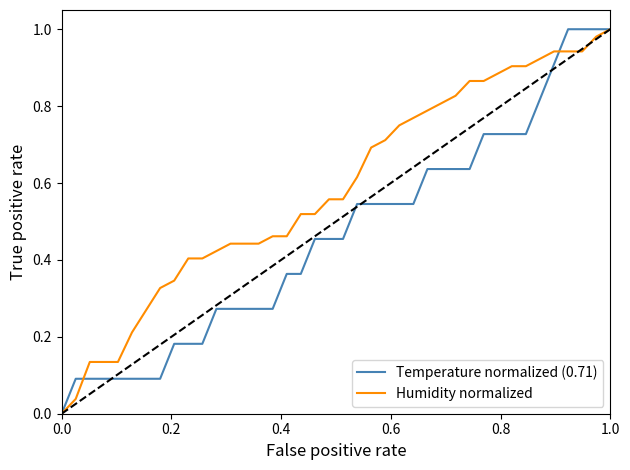

What is the sum of all Temperature normalized (0.71) values?

18.5